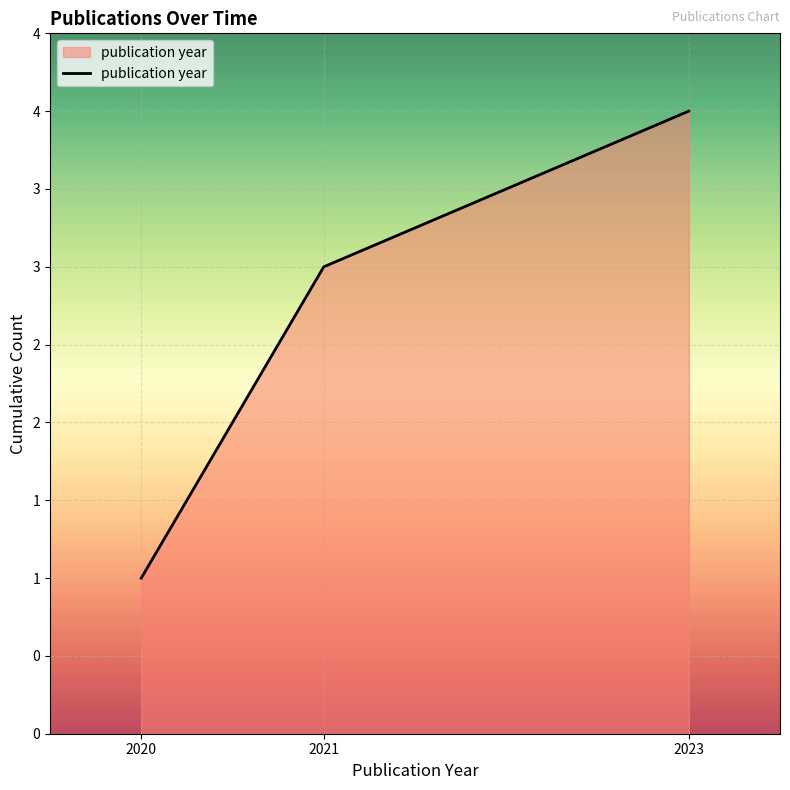

Does the chart have visible grid lines?

Yes